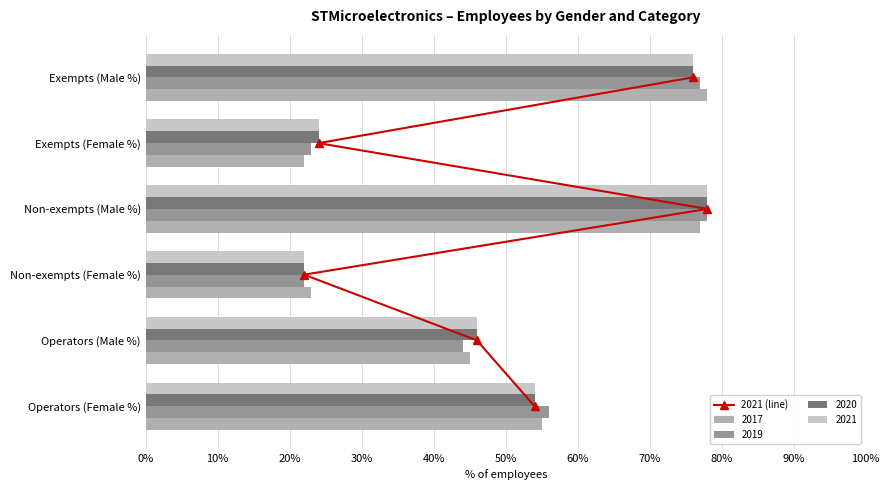

What is the sum of all 2019 values?

300.0